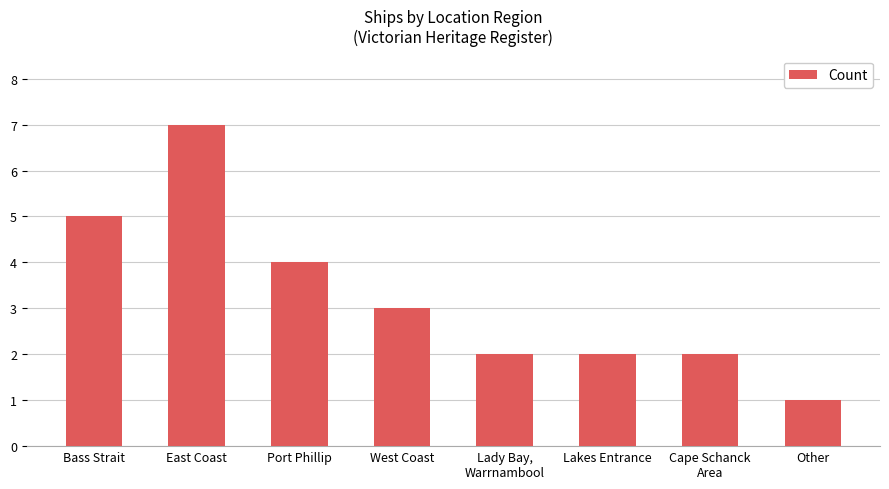

What is the difference between the maximum and minimum values?

6